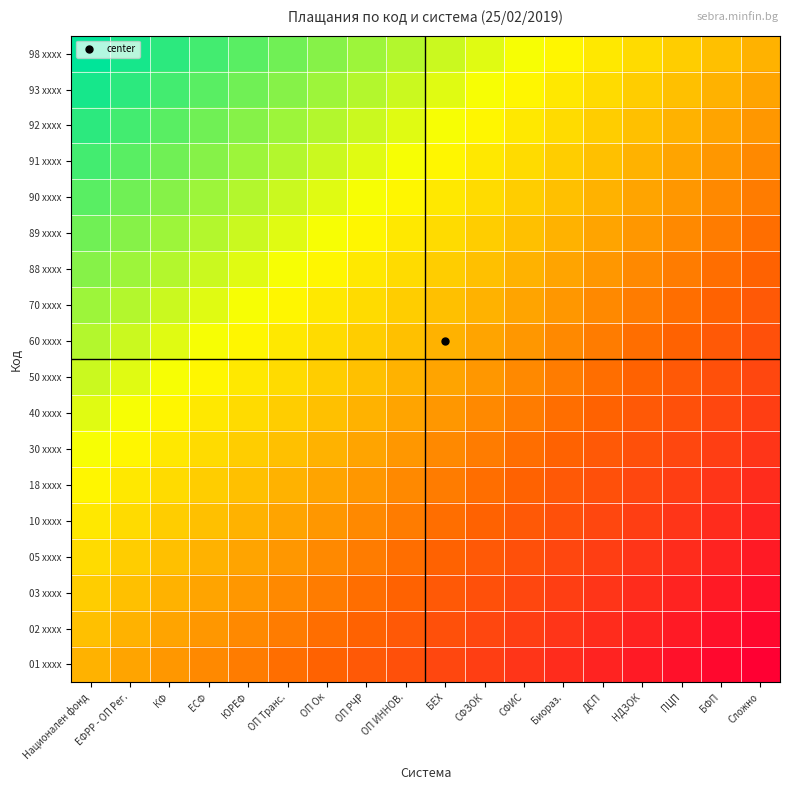

At which category does the chart reach its peak across all series?

Национален фонд